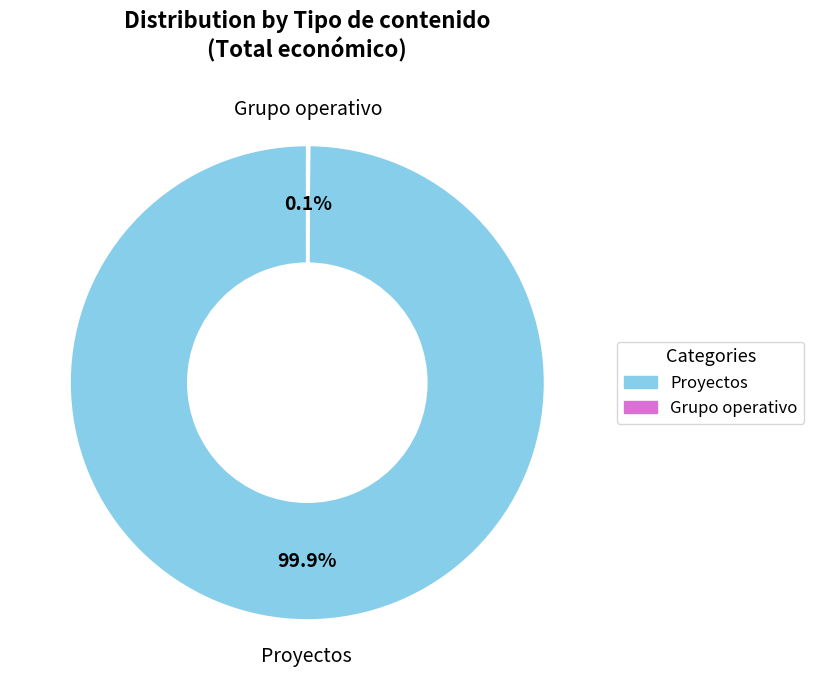

What percentage is the Proyectos slice, to the nearest percent?

100%